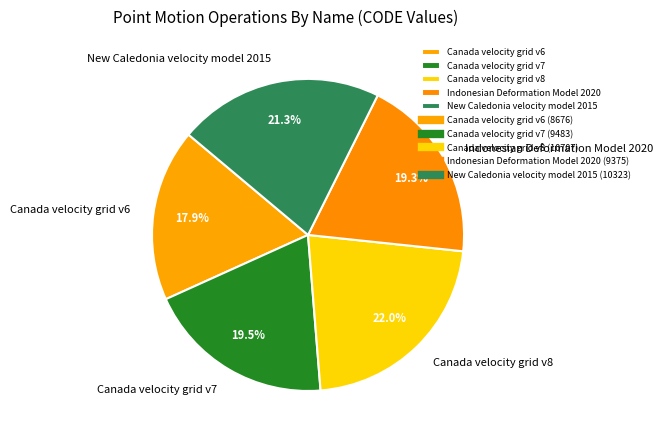

What is the largest slice in the pie chart?

Canada velocity grid v8